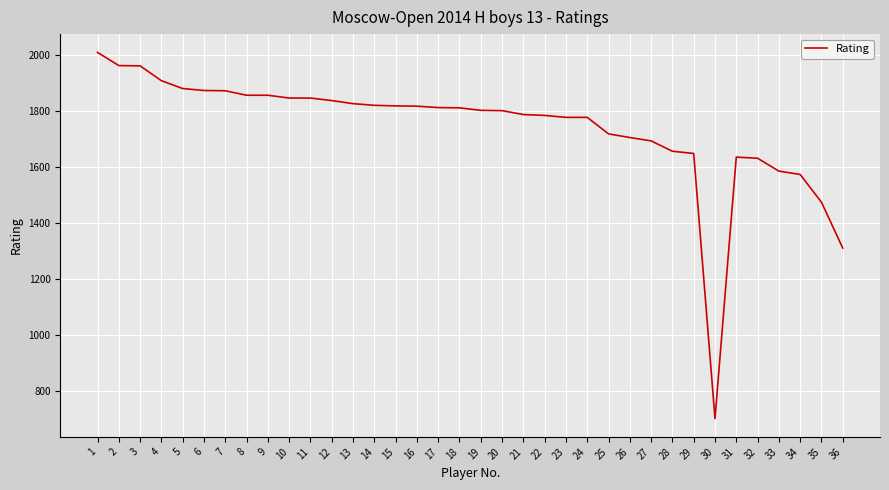

What is the ratio of the value at 10 to the value at 19?

1.0